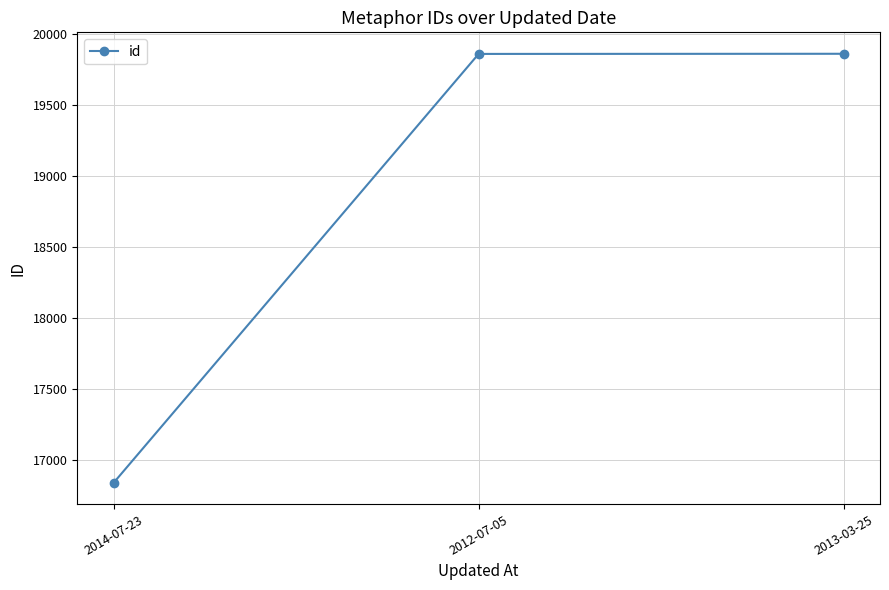

Which has a higher value, 2014-07-23 or 2012-07-05?

2012-07-05